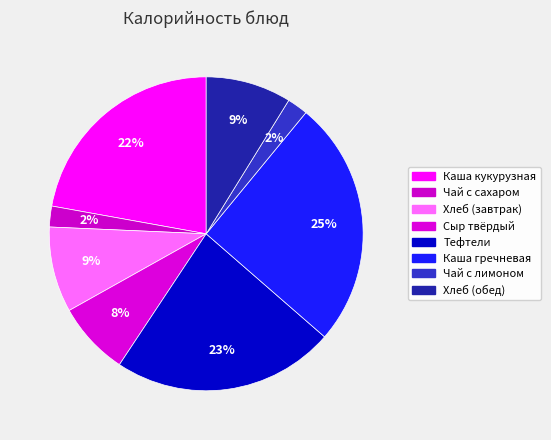

How many segments does this pie chart have?

8